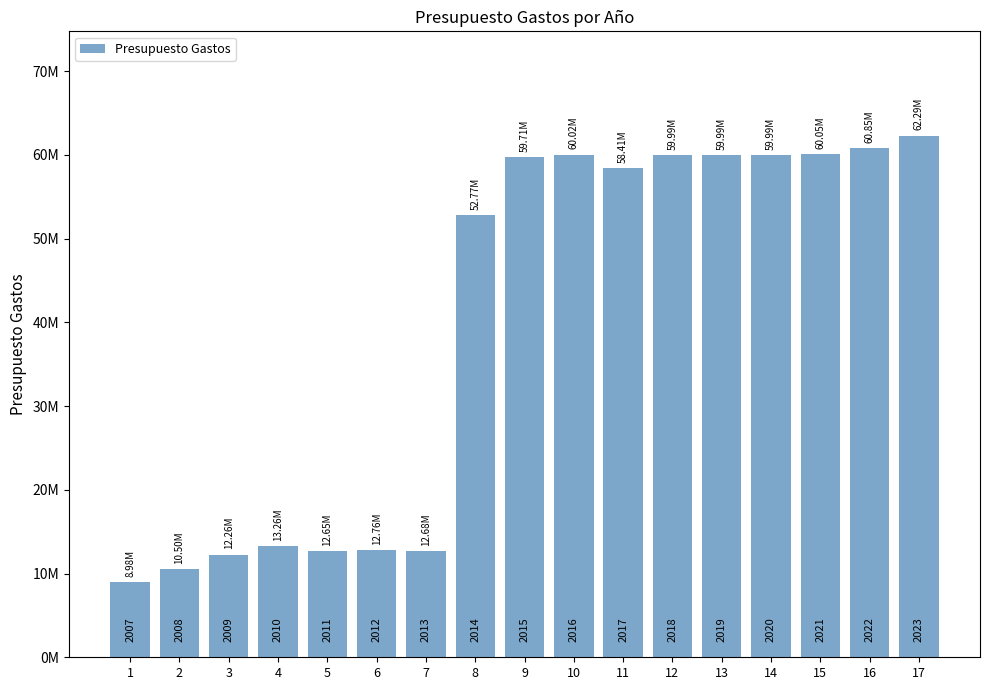

What is the maximum value shown in the chart?

62292650